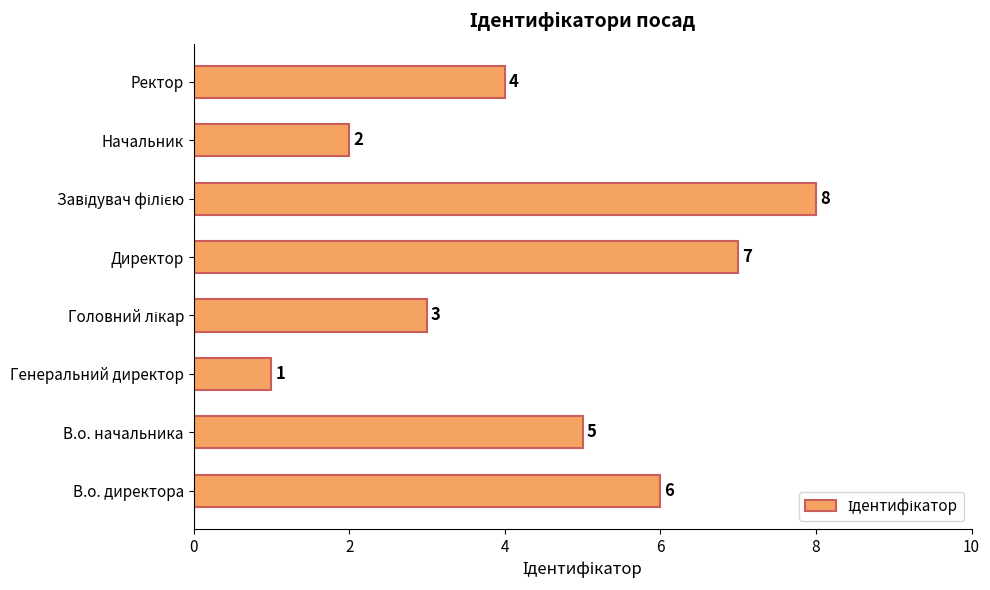

Reading top to bottom, transcribe all the data shown in this chart.

4	2	8	7	3	1	5	6